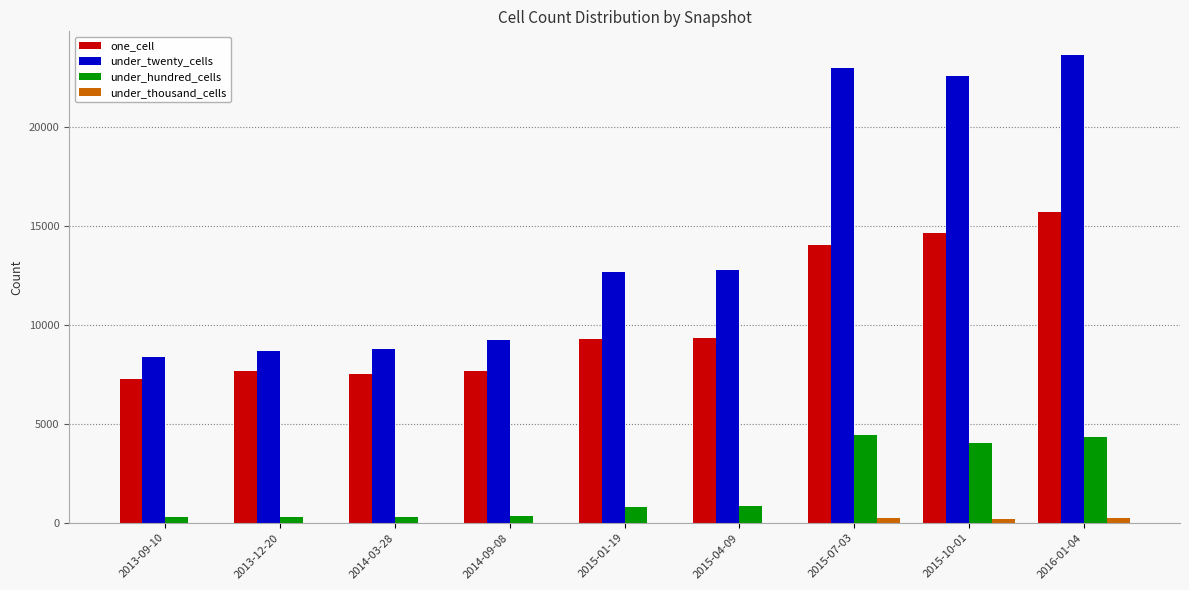

Which series has the largest total across all categories?

under_twenty_cells